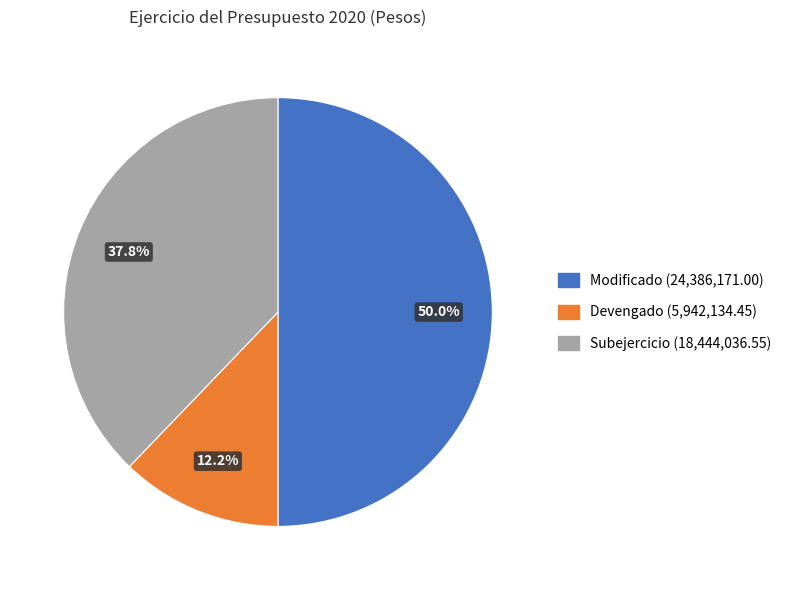

To the nearest percent, what is the combined percentage of Modificado and Subejercicio?

88%